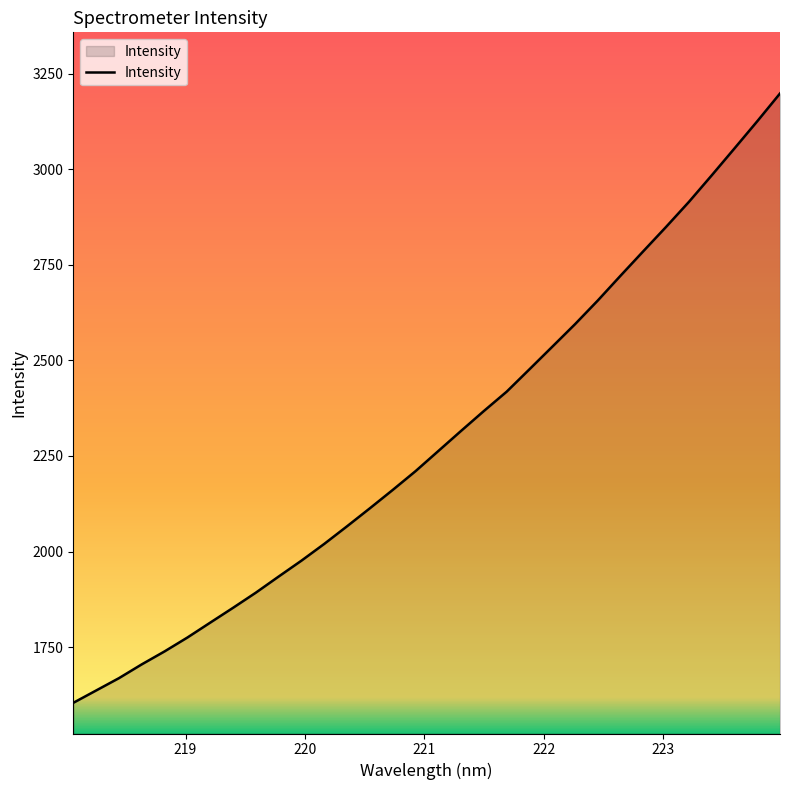

What is the greatest value displayed?

3198.2